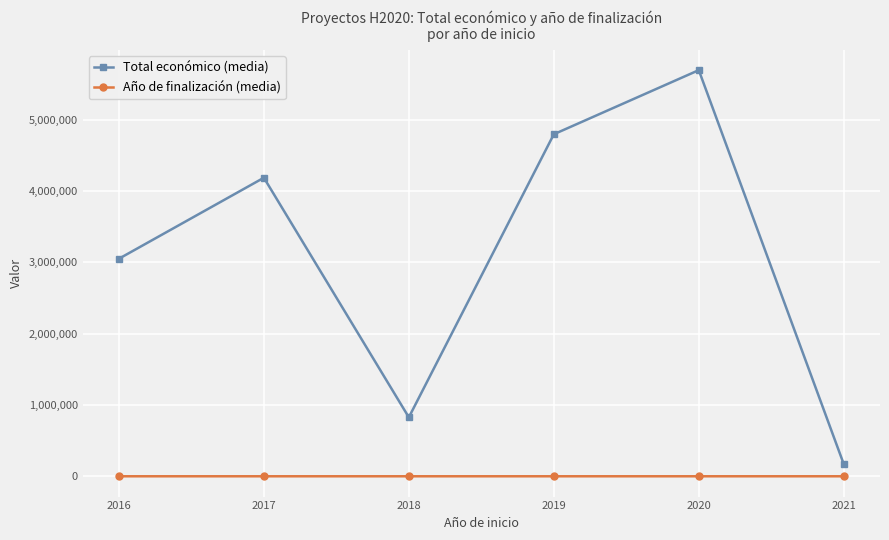

Which label corresponds to the largest value in the chart?

2020